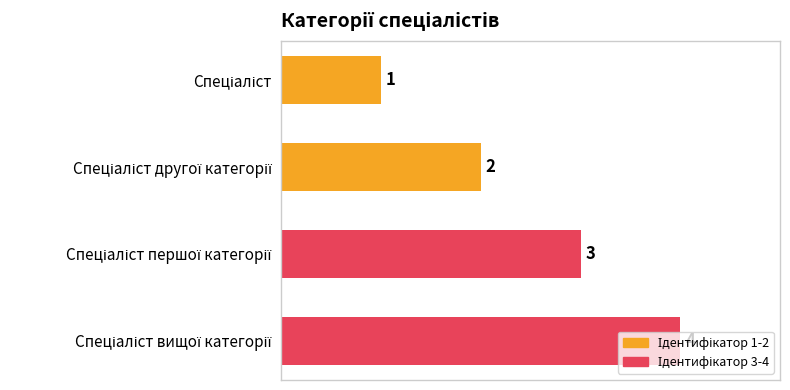

How many values are between 2 and 4?

3